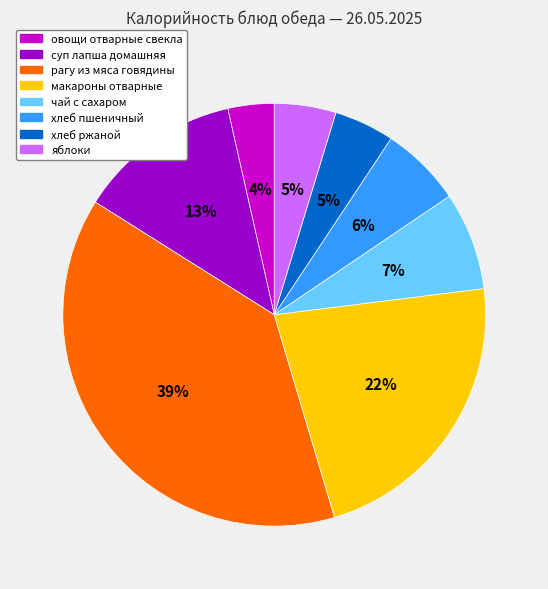

Do хлеб ржаной and рагу из мяса говядины together represent more than half of the pie?

No